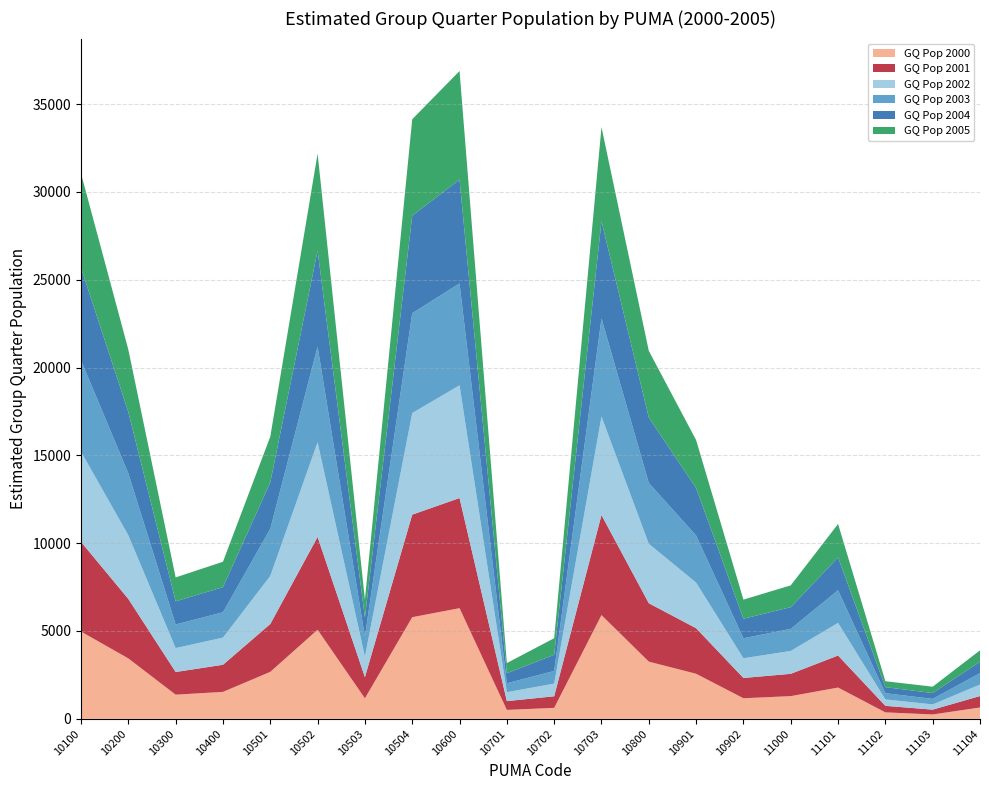

Reading left to right, list all the values displayed in this chart.

GQ Pop 2000: 4969.0	3439.0	1375.0	1533.1	2674.0	5071.1	1168.0	5786.0	6300.3	508.0	623.0	5907.1	3256.1	2565.6	1171.5	1292.1	1781.0	369.0	248.0	646.0
GQ Pop 2001: 5104.4	3385.9	1290.0	1544.1	2723.0	5285.1	1202.9	5836.8	6269.4	498.8	659.5	5694.3	3325.5	2592.8	1153.9	1269.2	1822.5	370.1	274.5	649.7
GQ Pop 2002: 5134.2	3621.4	1362.4	1545.8	2737.0	5390.5	1172.8	5785.6	6417.6	510.6	720.0	5610.0	3384.8	2596.6	1122.4	1302.4	1857.2	365.9	298.2	654.9
GQ Pop 2003: 5200.8	3529.1	1343.9	1443.9	2685.4	5448.4	1141.6	5681.3	5801.6	506.6	723.4	5587.7	3460.8	2682.9	1139.0	1257.2	1858.4	353.1	315.1	649.9
GQ Pop 2004: 5264.8	3488.5	1317.3	1431.8	2642.7	5457.9	1077.2	5557.0	5911.9	569.5	918.6	5530.2	3725.5	2700.6	1110.9	1236.4	1872.9	343.3	334.3	648.9
GQ Pop 2005: 5371.8	3555.1	1362.5	1443.5	2603.1	5526.0	1027.5	5487.5	6183.1	580.5	944.3	5358.1	3798.2	2732.5	1089.2	1240.1	1902.2	338.7	358.9	651.1